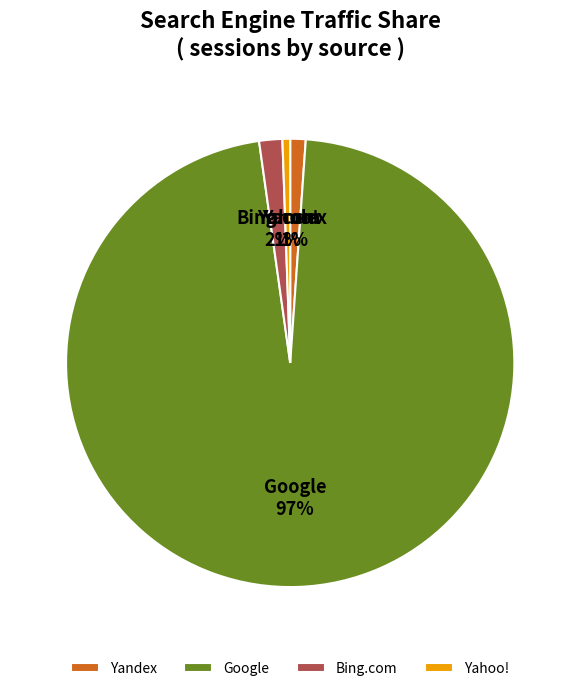

The Yandex slice represents 11% of the pie. True or false?

False